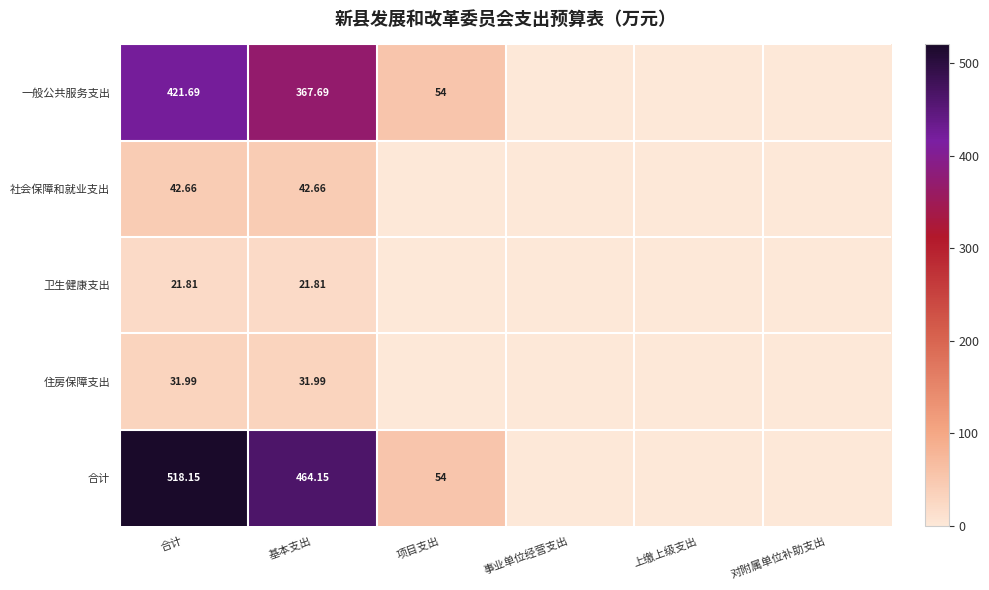

Is the value of 卫生健康支出 at 合计 greater than the value of 一般公共服务支出 at 事业单位经营支出?

Yes